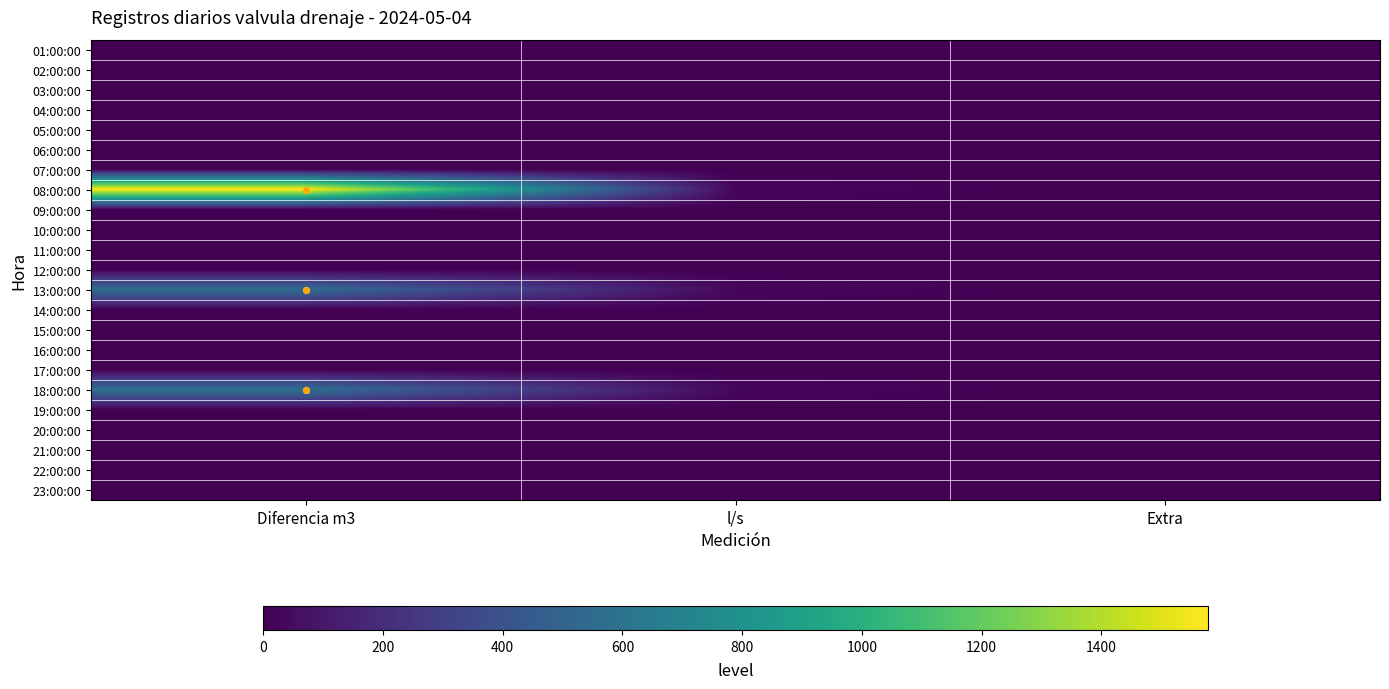

Reading left to right, list all the values displayed in this chart.

01:00:00: Diferencia m3=0.0	l/s=0.0	Extra=0.0
02:00:00: Diferencia m3=0.0	l/s=0.0	Extra=0.0
03:00:00: Diferencia m3=0.0	l/s=0.0	Extra=0.0
04:00:00: Diferencia m3=0.0	l/s=0.0	Extra=0.0
05:00:00: Diferencia m3=0.0	l/s=0.0	Extra=0.0
06:00:00: Diferencia m3=0.0	l/s=0.0	Extra=0.0
07:00:00: Diferencia m3=0.0	l/s=0.0	Extra=0.0
08:00:00: Diferencia m3=1578.0	l/s=31.3	Extra=0.0
09:00:00: Diferencia m3=0.0	l/s=0.0	Extra=0.0
10:00:00: Diferencia m3=0.0	l/s=0.0	Extra=0.0
11:00:00: Diferencia m3=0.0	l/s=0.0	Extra=0.0
12:00:00: Diferencia m3=0.0	l/s=0.0	Extra=0.0
13:00:00: Diferencia m3=562.0	l/s=31.2	Extra=0.0
14:00:00: Diferencia m3=0.0	l/s=0.0	Extra=0.0
15:00:00: Diferencia m3=0.0	l/s=0.0	Extra=0.0
16:00:00: Diferencia m3=0.0	l/s=0.0	Extra=0.0
17:00:00: Diferencia m3=0.0	l/s=0.0	Extra=0.0
18:00:00: Diferencia m3=576.0	l/s=32.0	Extra=0.0
19:00:00: Diferencia m3=0.0	l/s=0.0	Extra=0.0
20:00:00: Diferencia m3=0.0	l/s=0.0	Extra=0.0
21:00:00: Diferencia m3=0.0	l/s=0.0	Extra=0.0
22:00:00: Diferencia m3=0.0	l/s=0.0	Extra=0.0
23:00:00: Diferencia m3=0.0	l/s=0.0	Extra=0.0